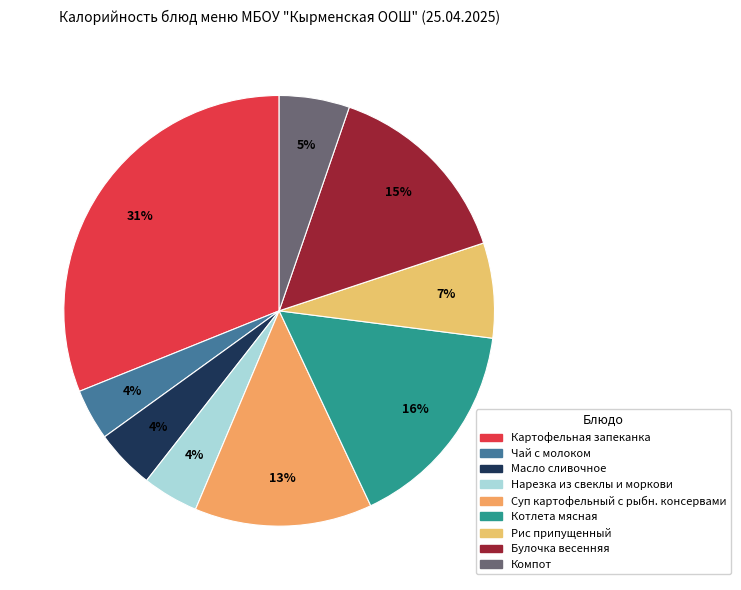

Count the number of slices in the pie.

9